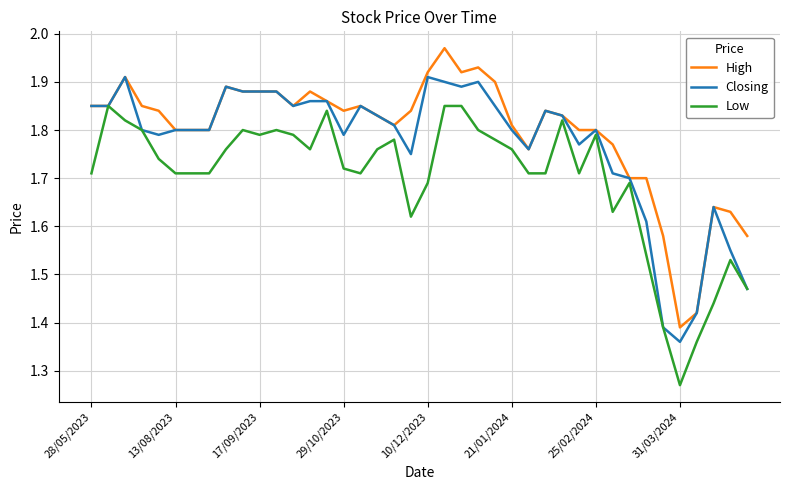

Rank the series by their maximum value, from highest to lowest.

High, Closing, Low